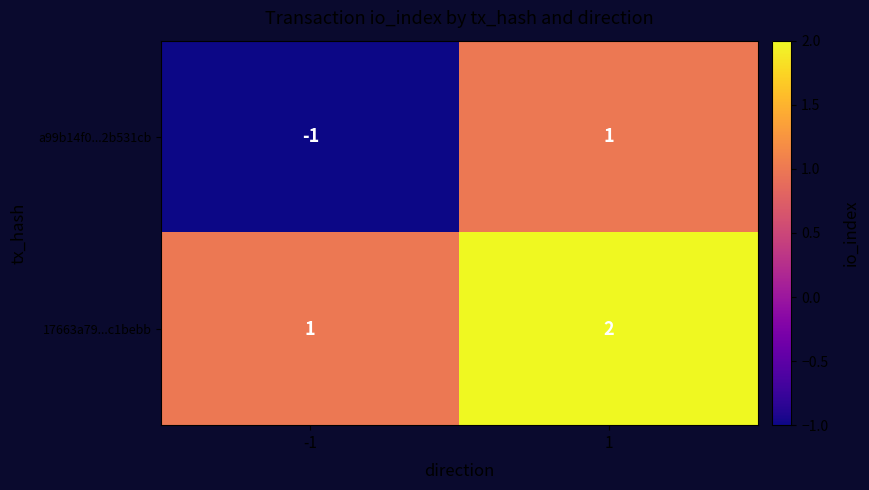

The value of a99b14f0...2b531cb at 1 is 0. True or false?

False